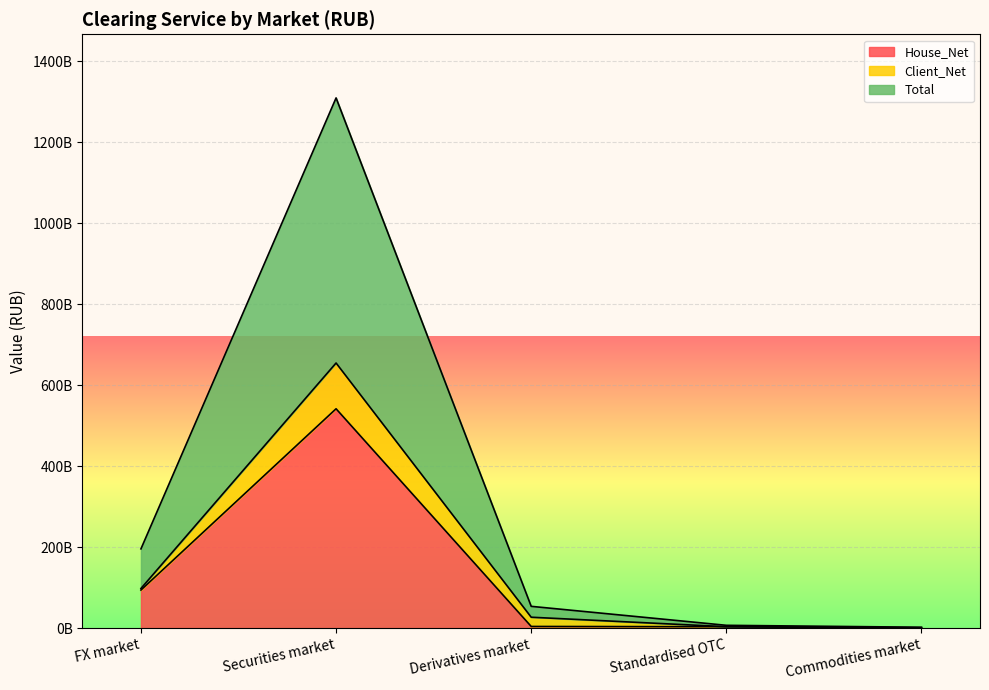

At which label does Total reach its minimum?

Commodities market